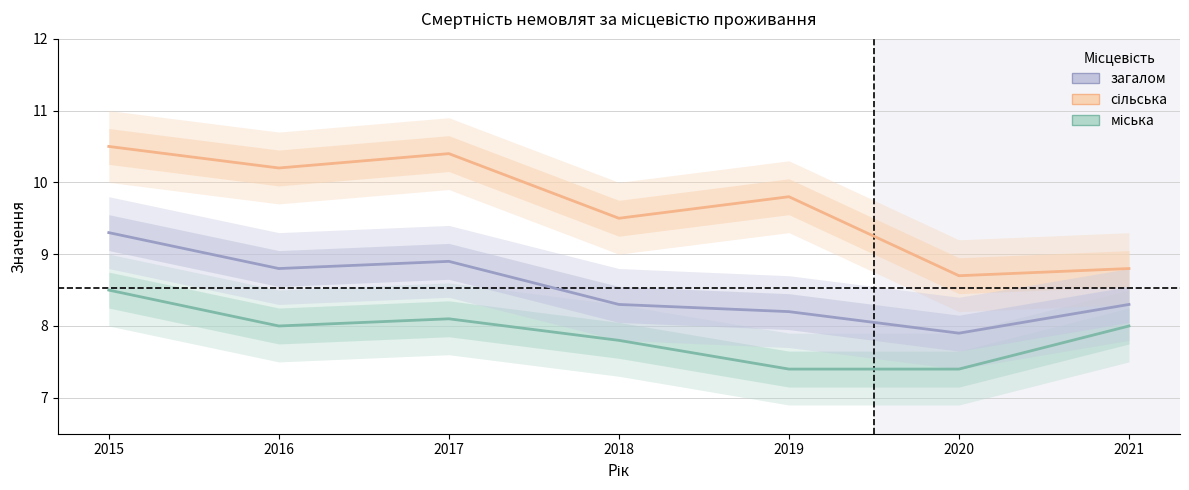

True or false: загалом and міська cross at least once.

False